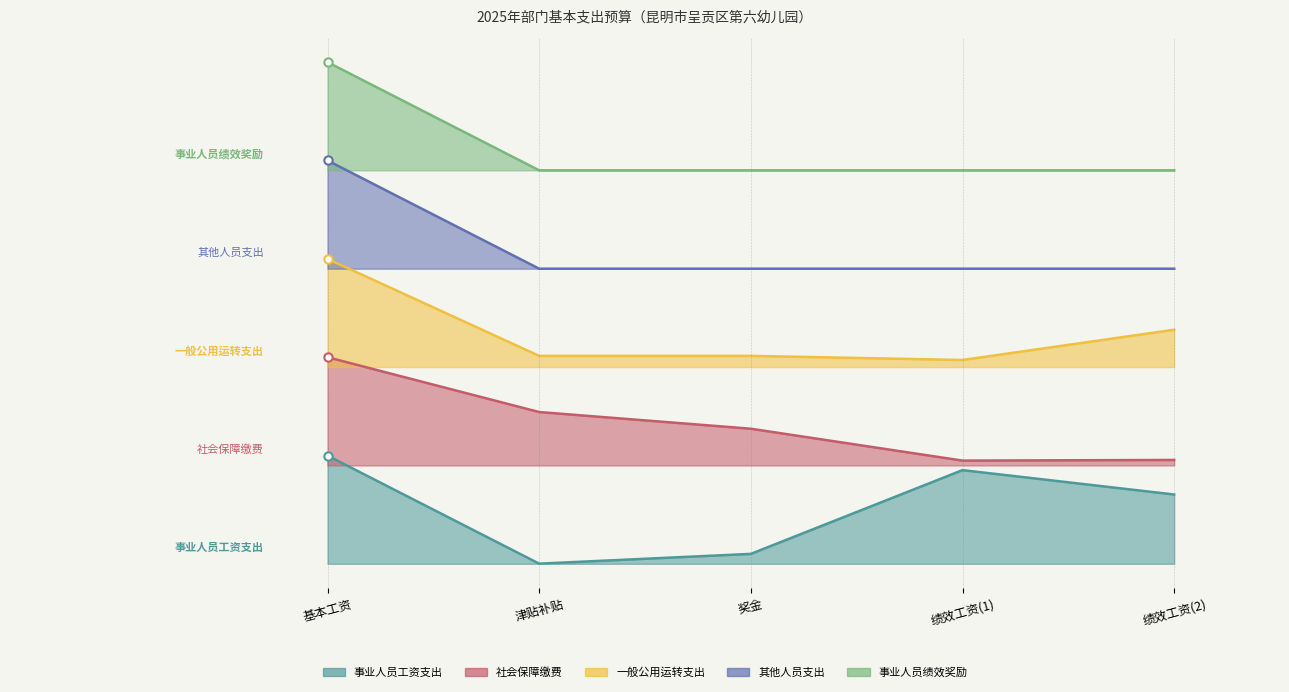

At how many categories does at least one series exceed 0?

5